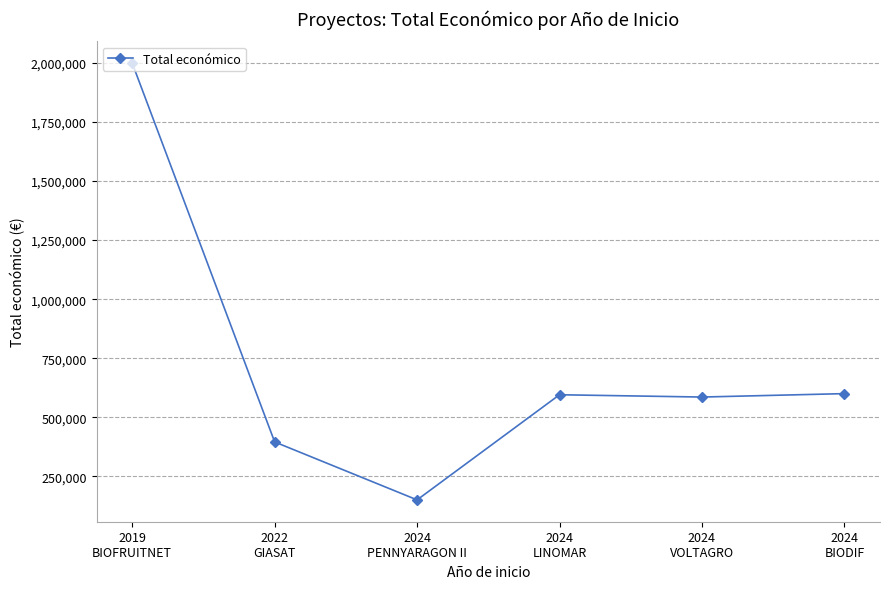

What is the label of the 3rd point from the right?

2024
LINOMAR